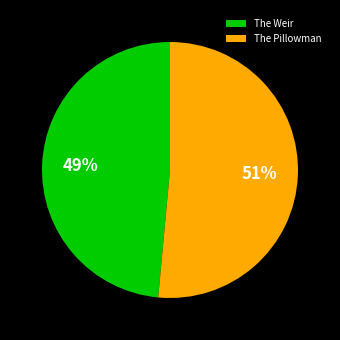

Combined, do The Weir and The Pillowman account for over 50%?

Yes